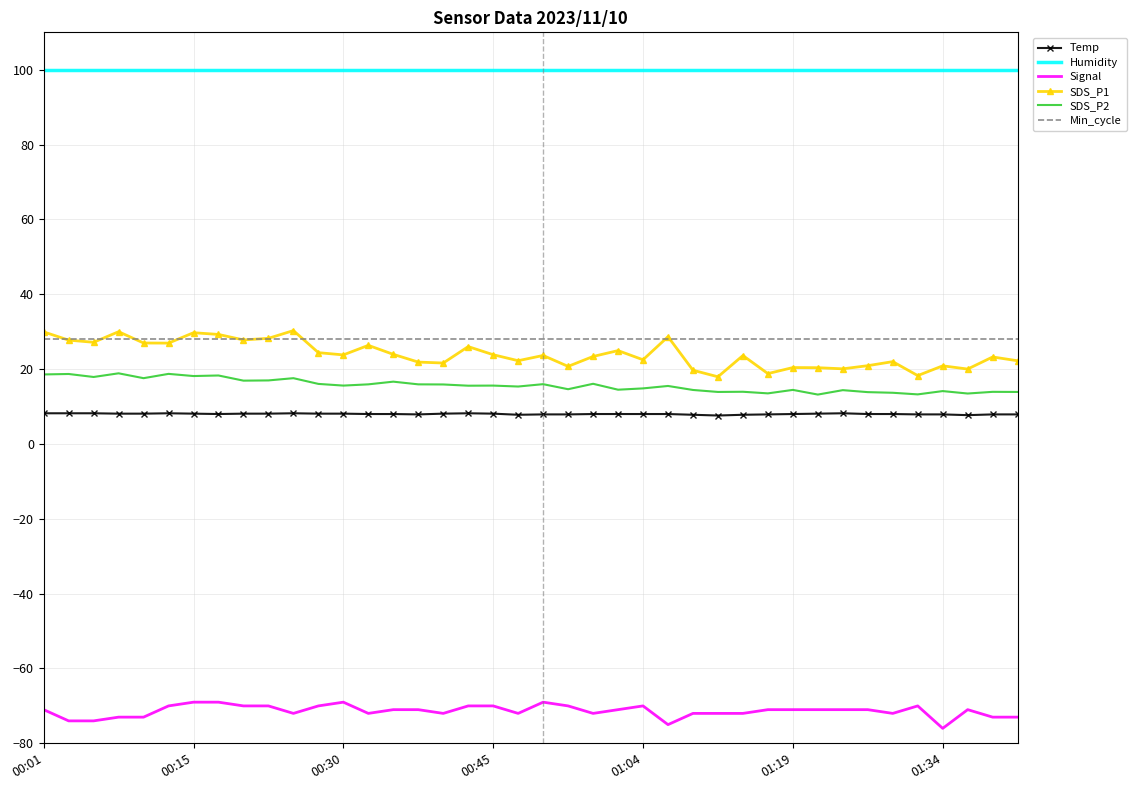

What is the greatest value displayed?

99.9